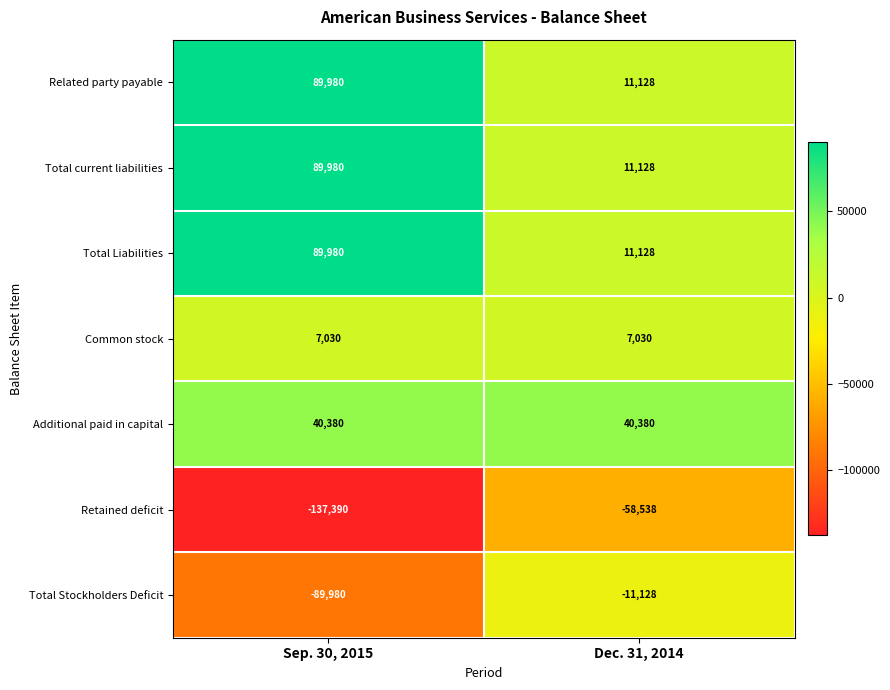

What is the difference between the highest and lowest values at Dec. 31, 2014?

98918